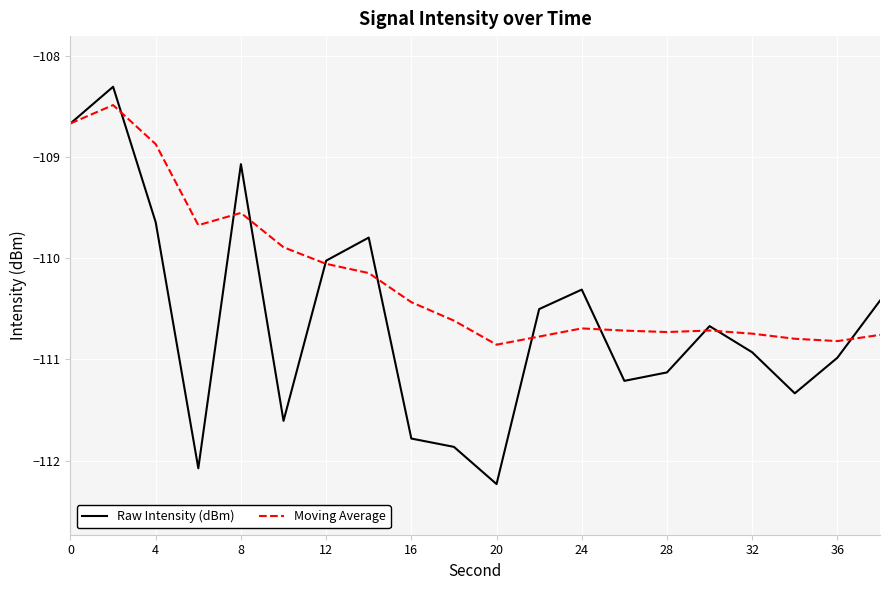

List the series in order of their overall mean, lowest first.

Raw Intensity (dBm), Moving Average